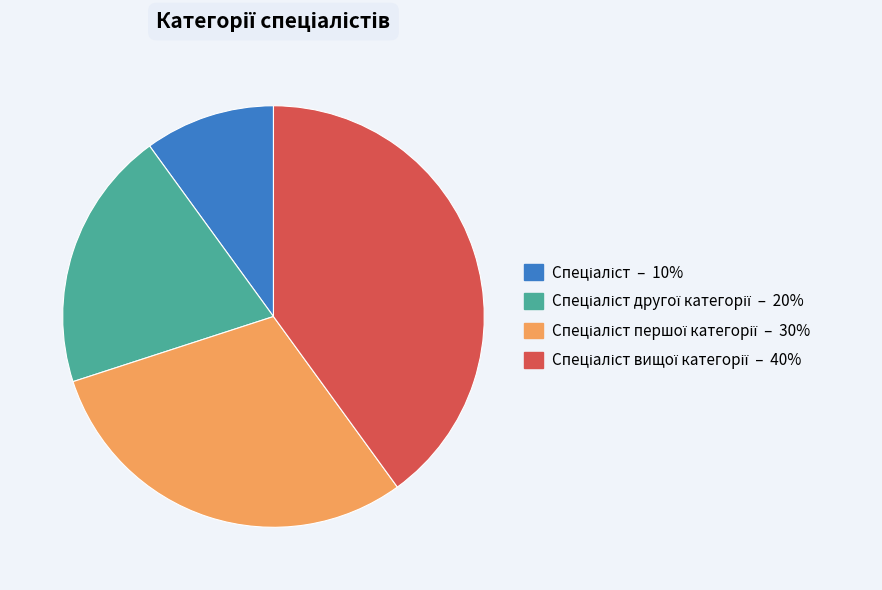

Is there any slice that represents more than half of the pie?

No